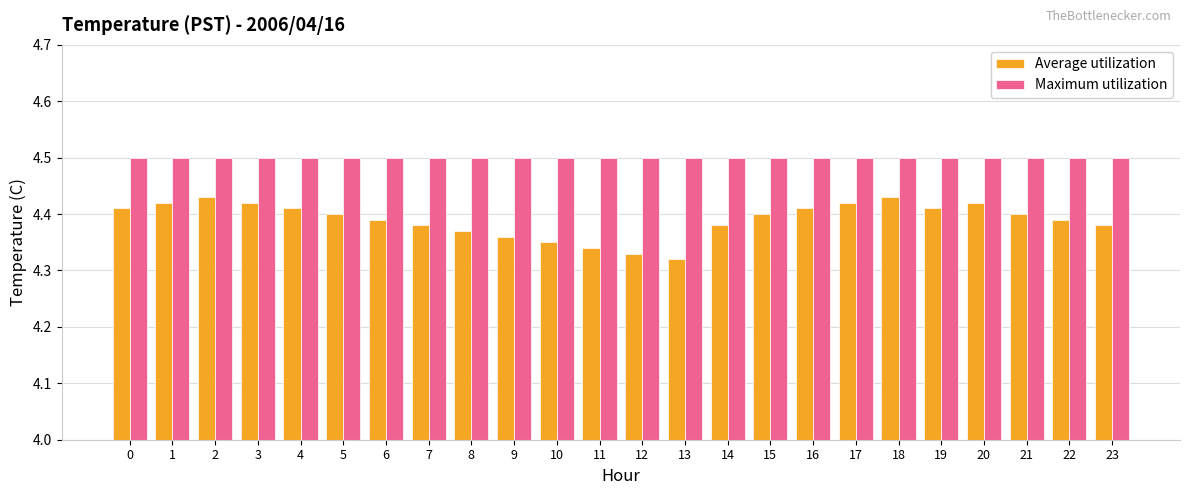

What is the minimum value for Maximum utilization?

4.5